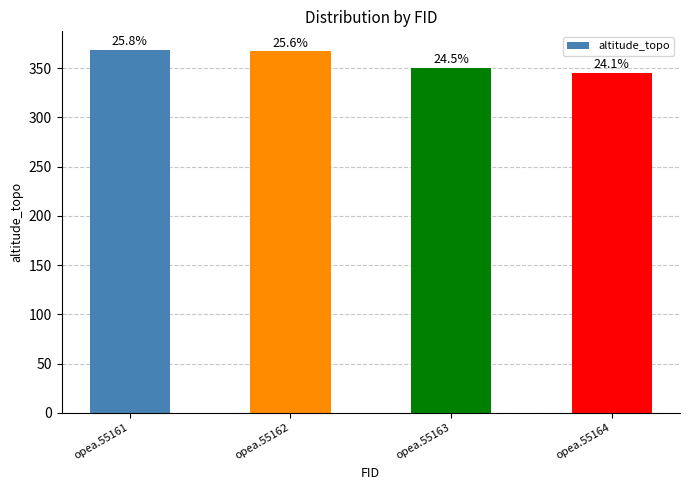

What is the greatest value displayed?

369.0